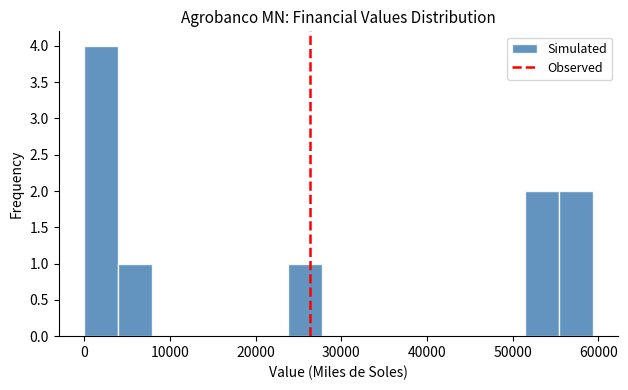

Read against the x-axis, roughly where is the centre of the tallest bar?

2000